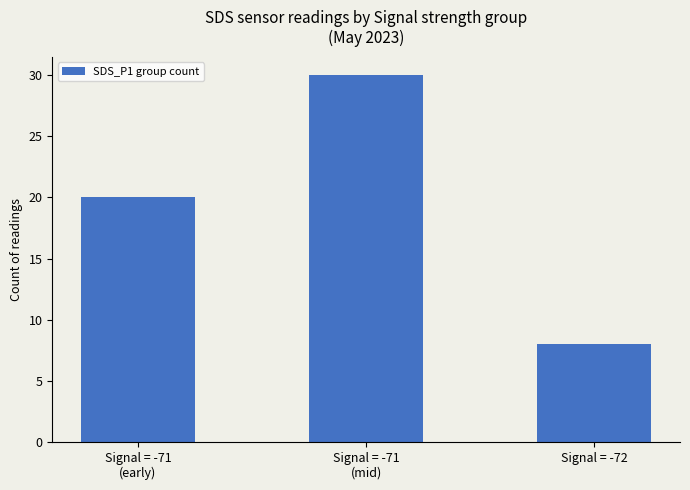

Reading left to right, what are all the values shown in this chart?

Signal = -71
(early)=20	Signal = -71
(mid)=30	Signal = -72=8